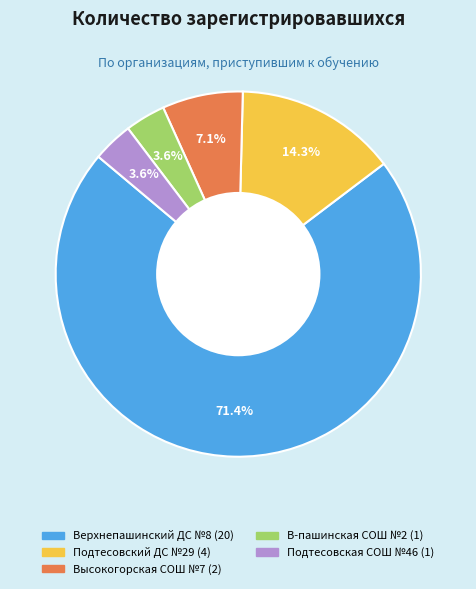

Does any single category account for the majority?

Yes